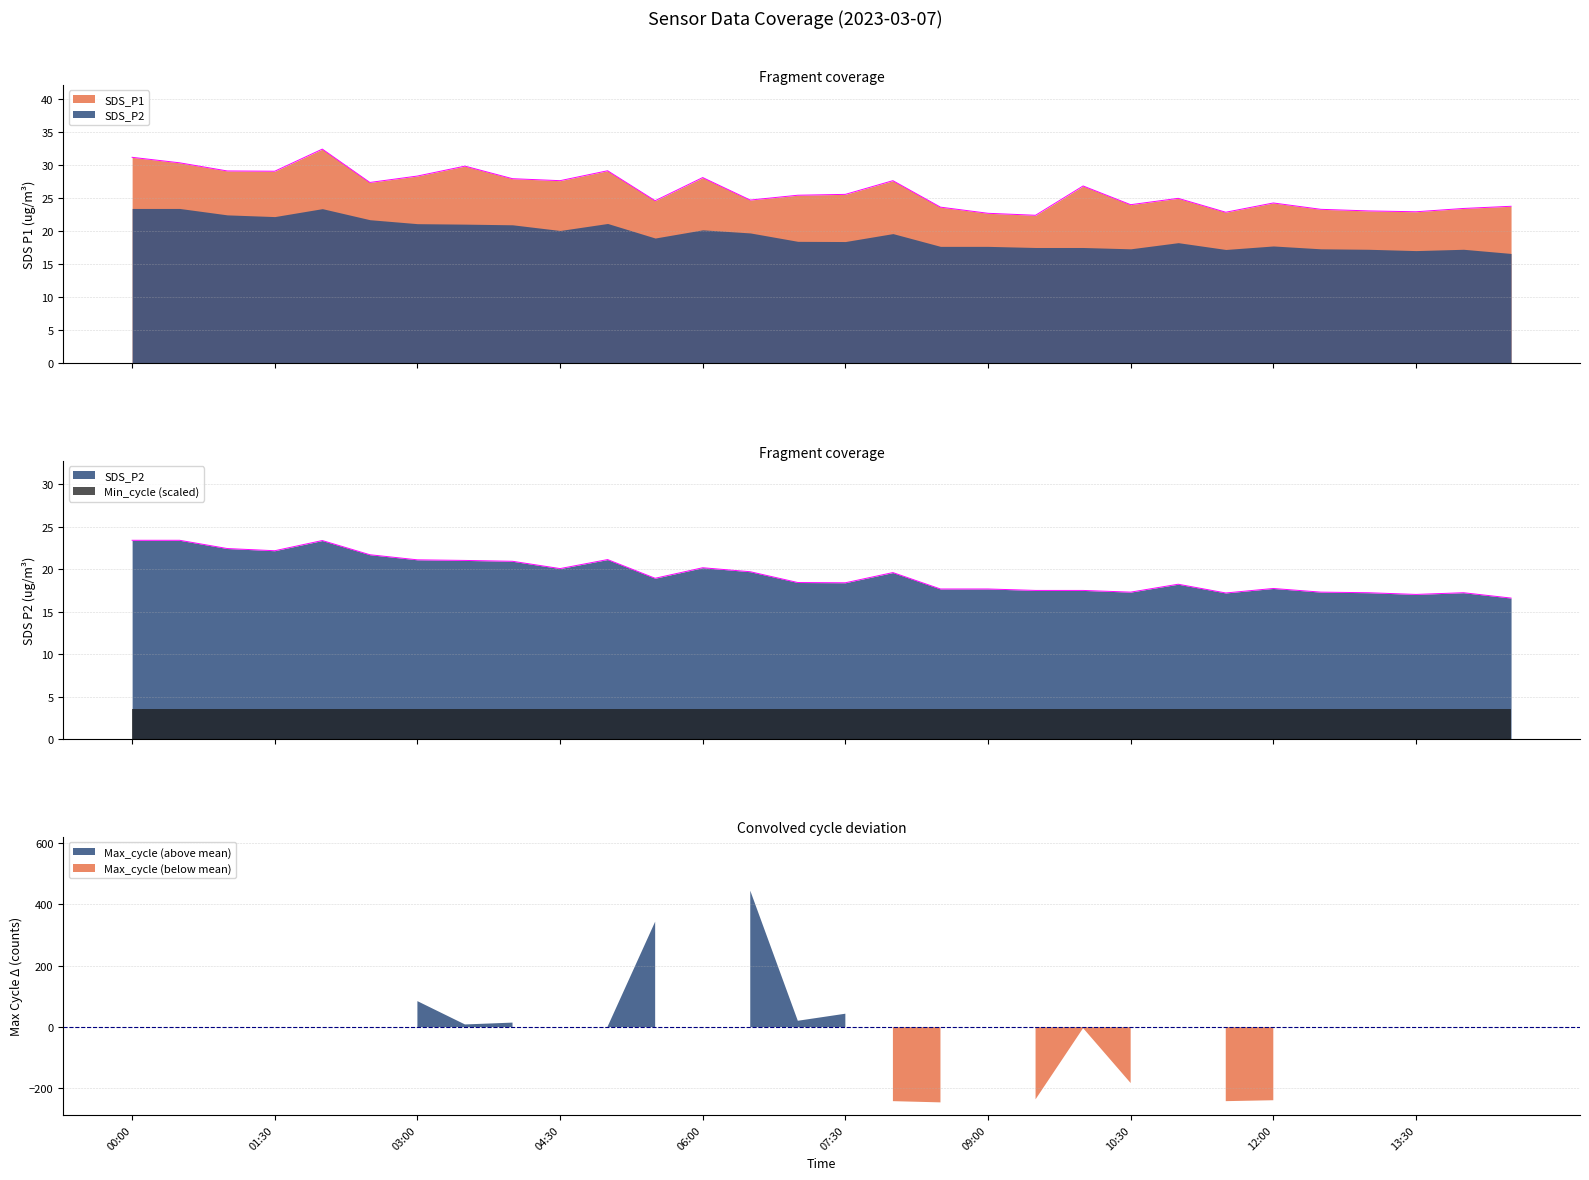

At which category is the sum across all series the highest?

4